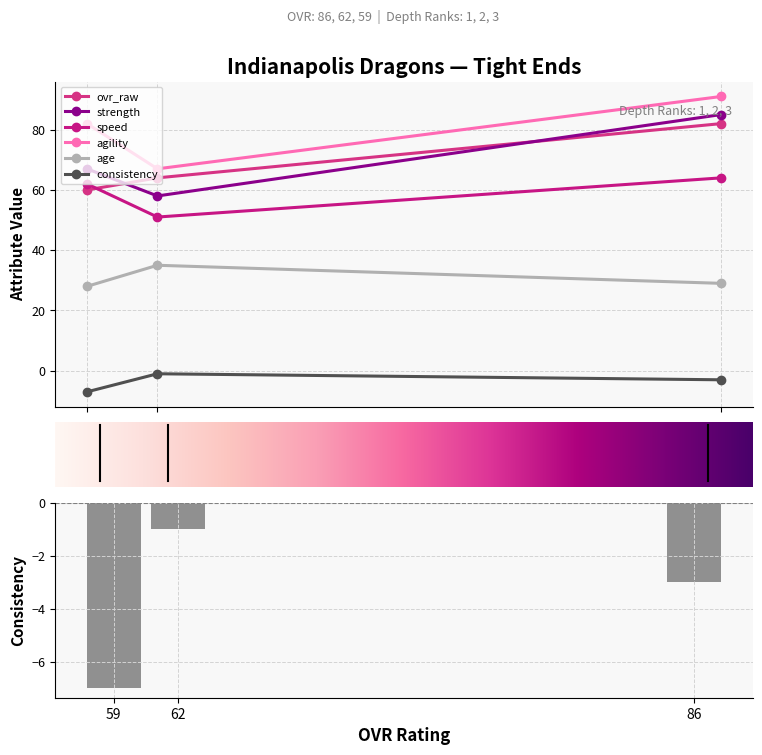

What are all the series names shown in the legend?

ovr_raw, strength, speed, agility, age, consistency